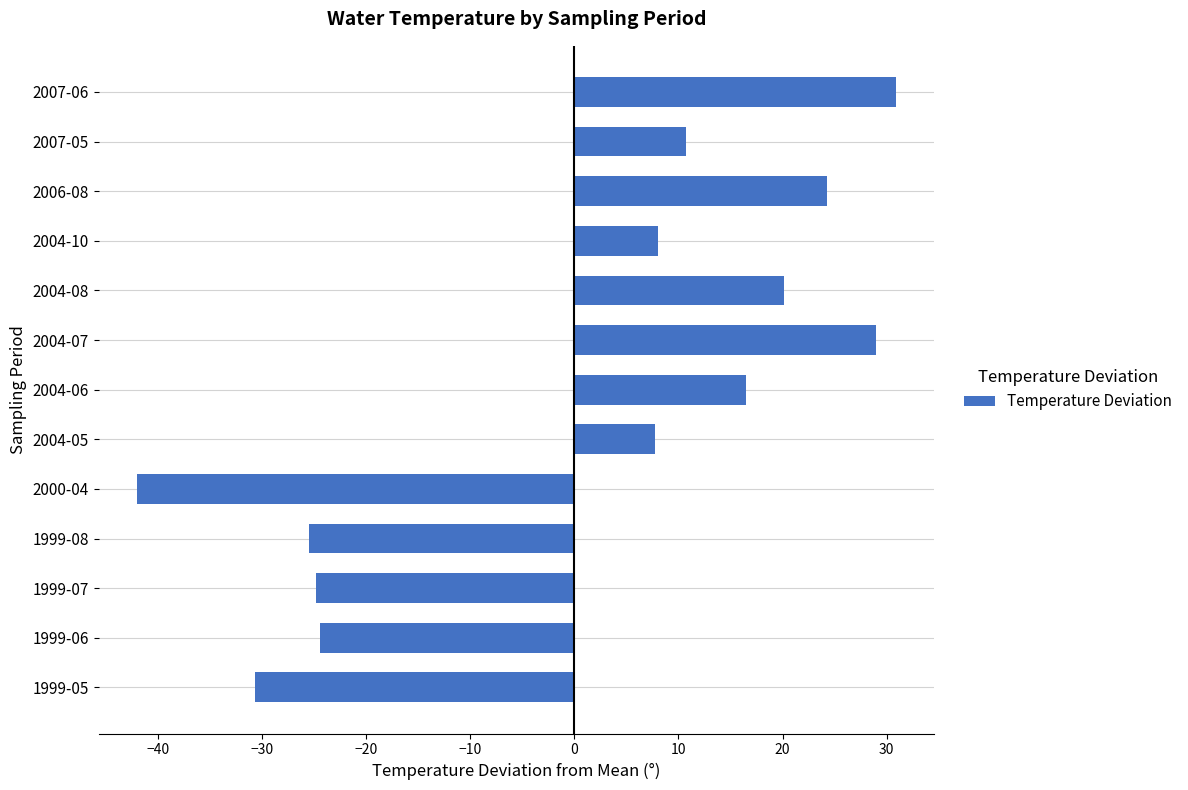

Count the number of categories in the chart.

13